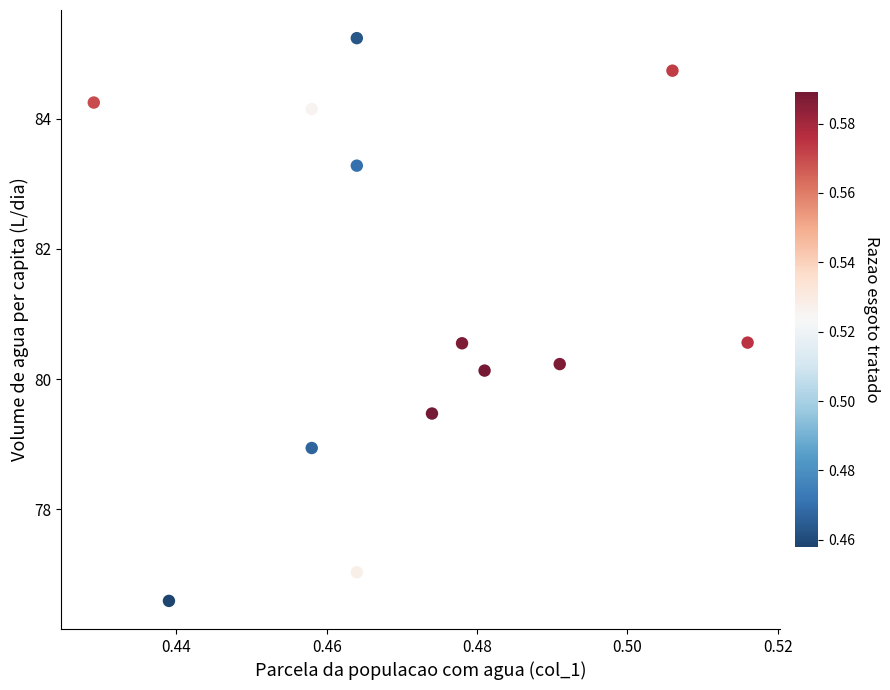

What Y value in the scatter plot is closest to 80?

80.1